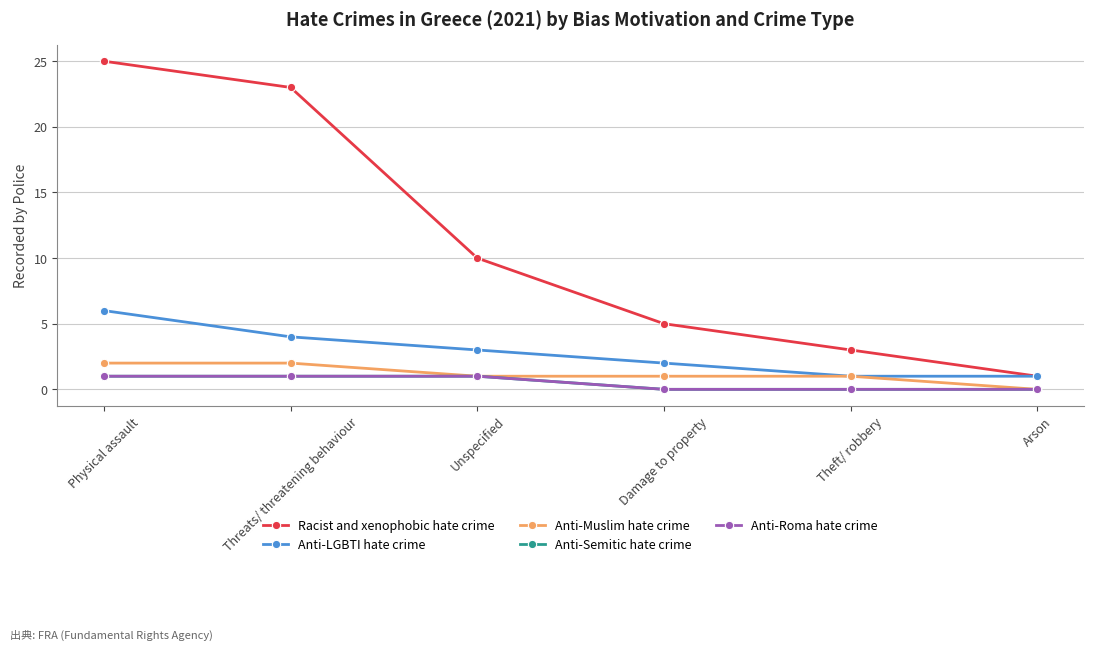

Does the chart have visible grid lines?

Yes